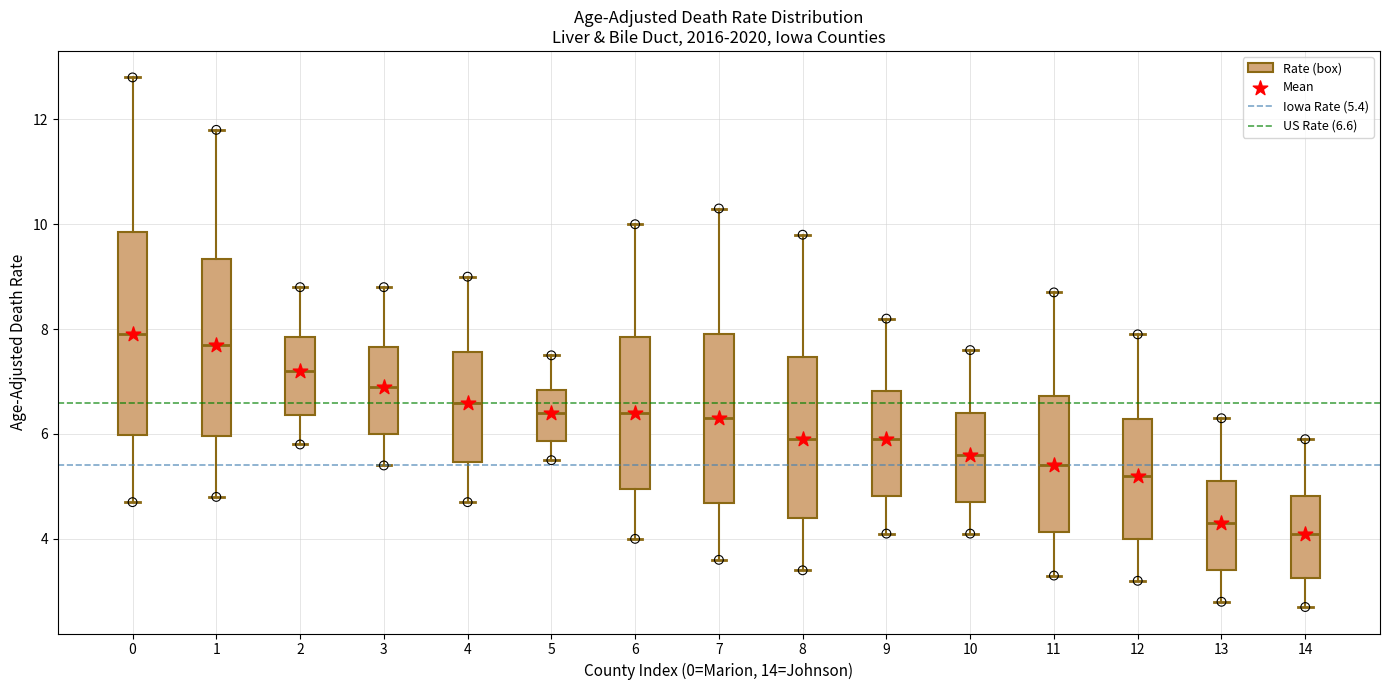

Where does the upper whisker of the box at x = 12 end on the y-axis? The values are not printed on the chart, so give them approximately, as read against the axis.

8.0